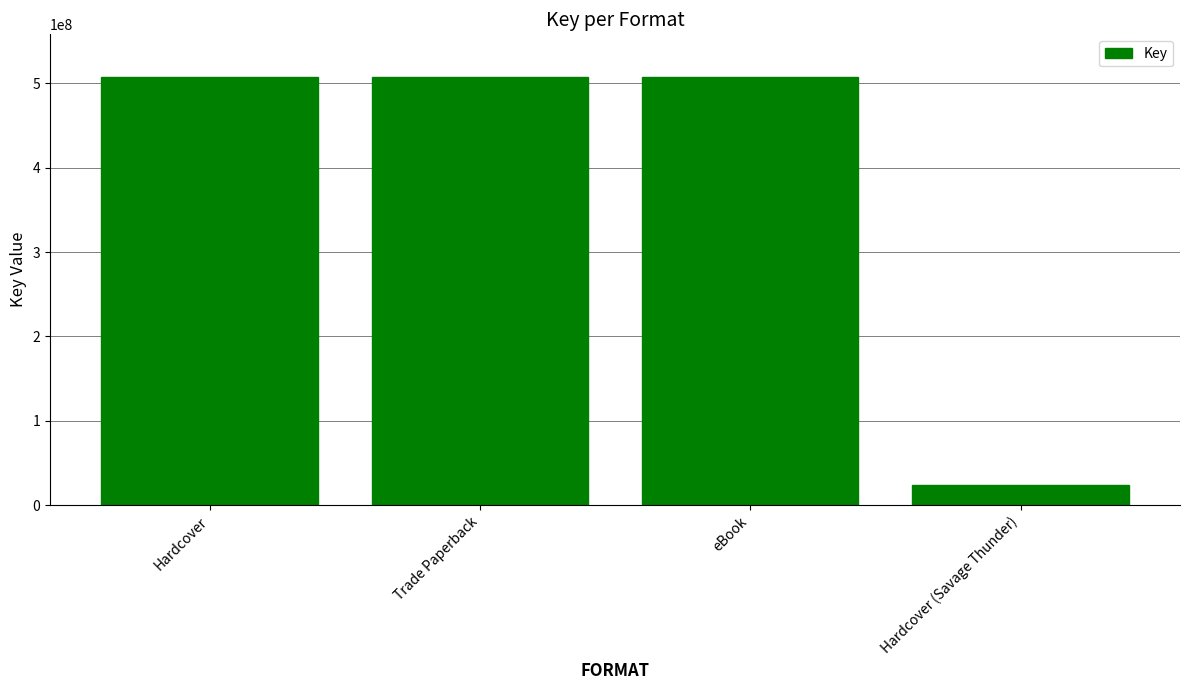

What is the value of the 3rd bar from the left?

507441553